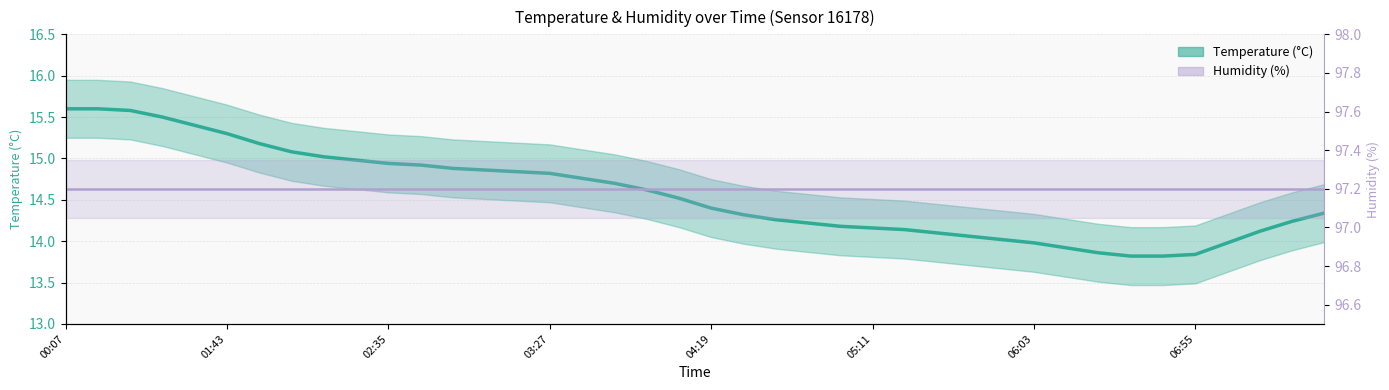

Reading left to right, list all the values displayed in this chart.

temperature: 15.6	15.6	15.6	15.5	15.4	15.3	15.2	15.1	15.0	15.0	14.9	14.9	14.9	14.9	14.8	14.8	14.8	14.7	14.6	14.5	14.4	14.3	14.3	14.2	14.2	14.2	14.1	14.1	14.1	14.0	14.0	13.9	13.9	13.8	13.8	13.8	14.0	14.1	14.2	14.3
humidity line: 97.2	97.2	97.2	97.2	97.2	97.2	97.2	97.2	97.2	97.2	97.2	97.2	97.2	97.2	97.2	97.2	97.2	97.2	97.2	97.2	97.2	97.2	97.2	97.2	97.2	97.2	97.2	97.2	97.2	97.2	97.2	97.2	97.2	97.2	97.2	97.2	97.2	97.2	97.2	97.2